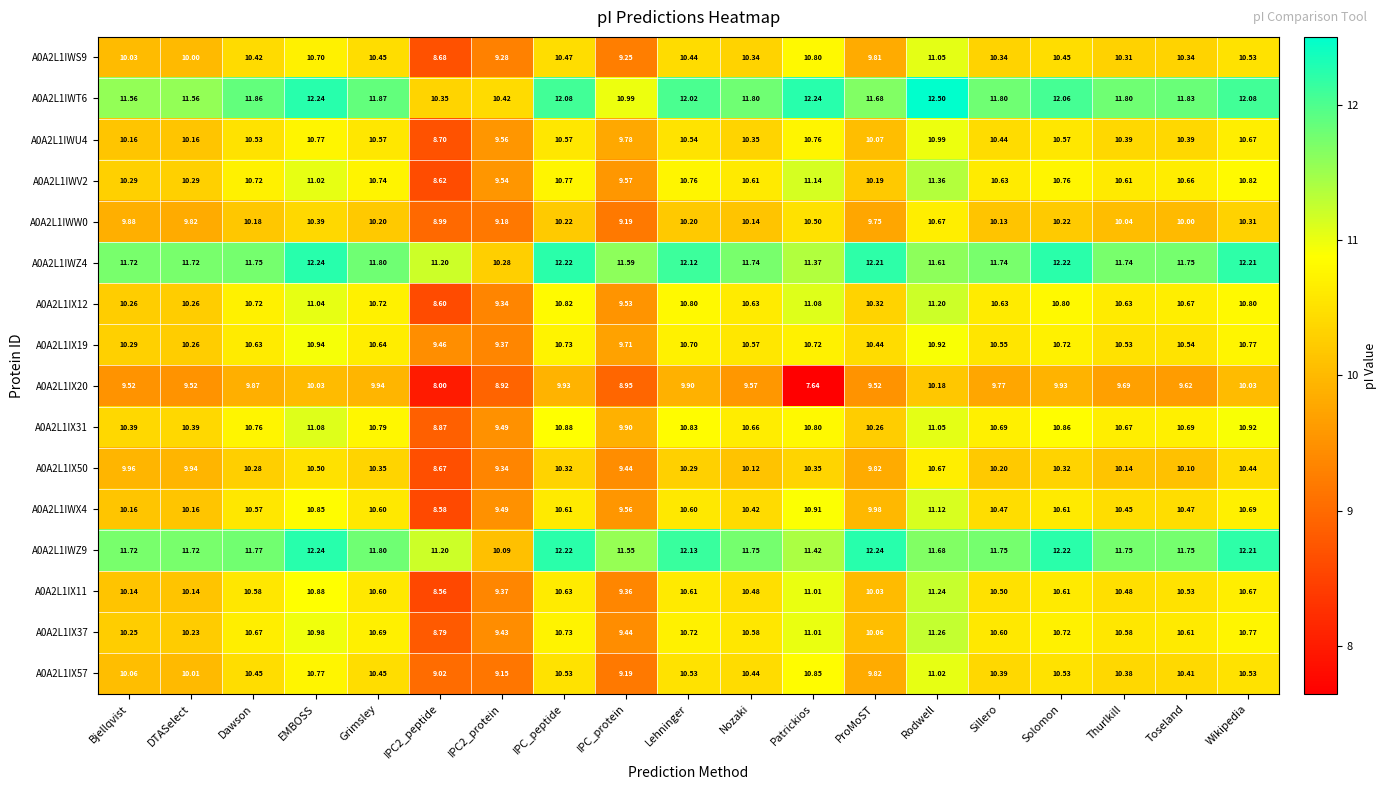

At which category is the sum across all series the highest?

Rodwell